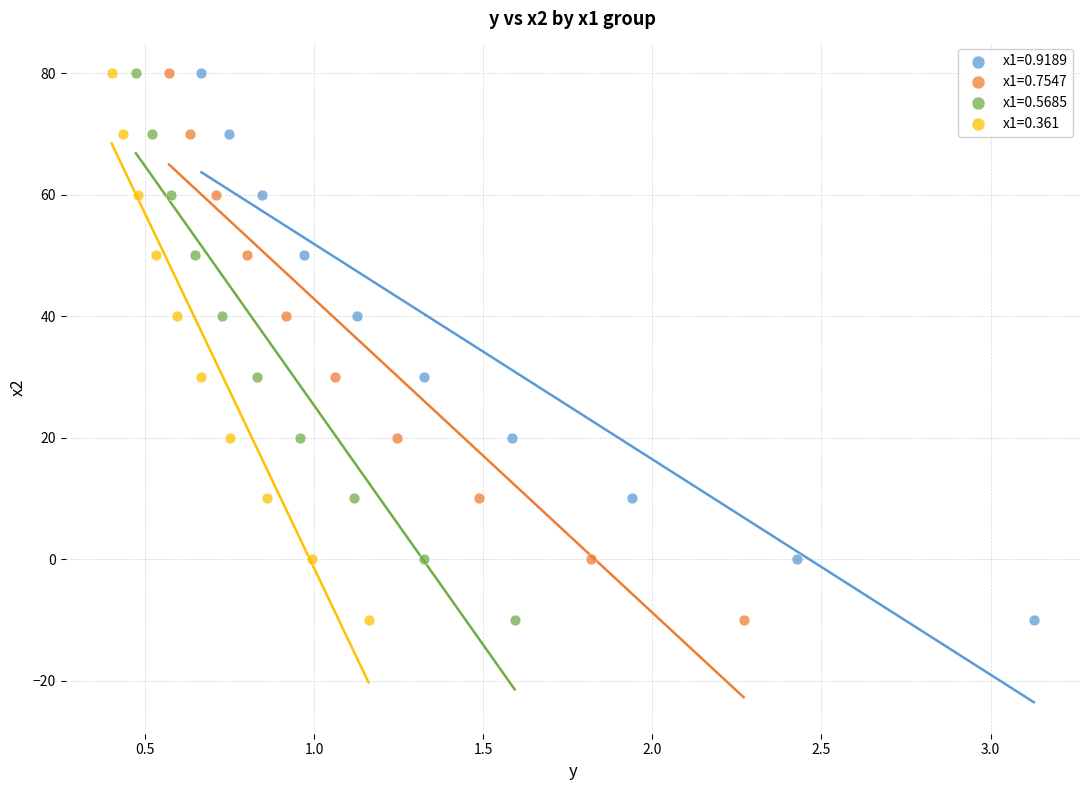

What are all the series names shown in the legend?

x1=0.9189, x1=0.7547, x1=0.5685, x1=0.361